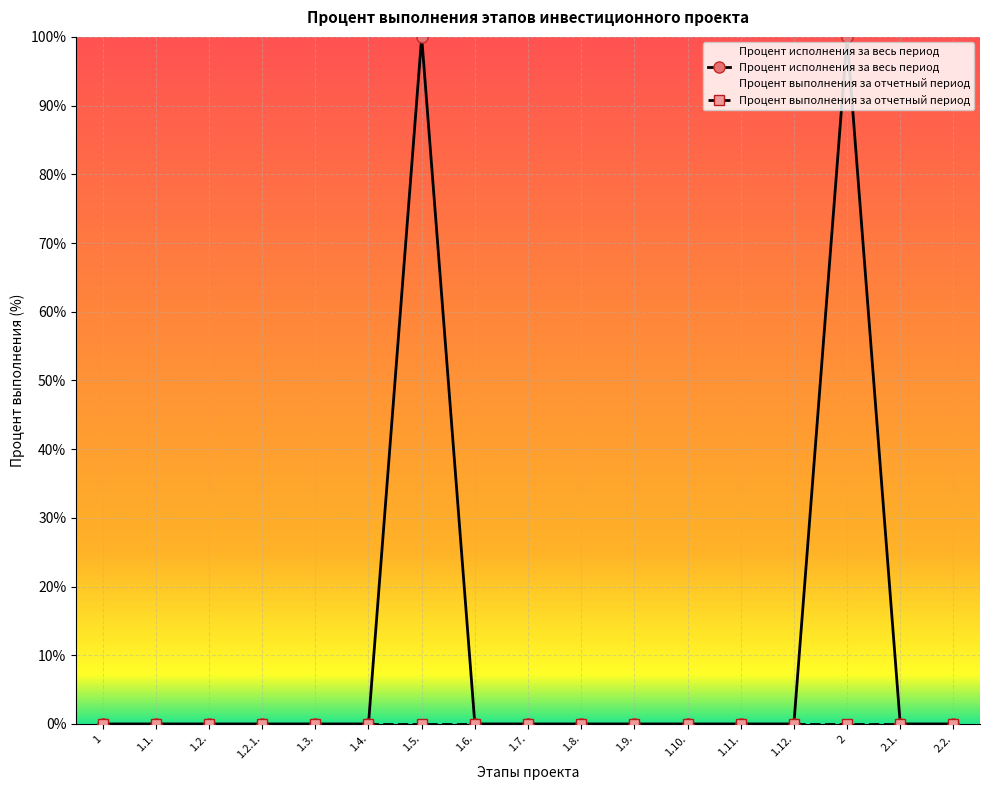

What is the approximate value at 2, to the nearest 5?

100